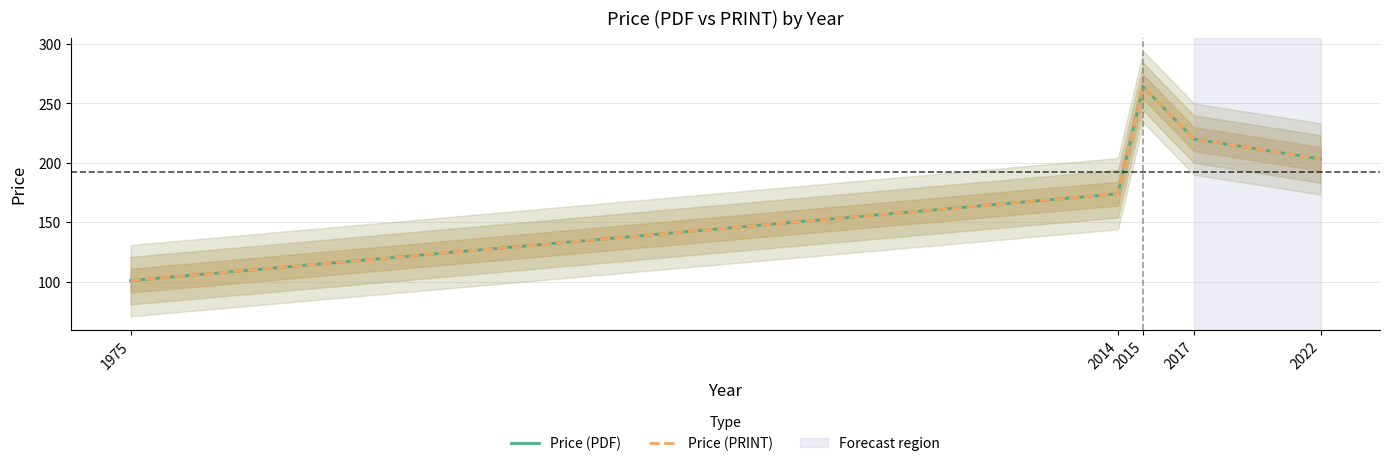

True or false: Price (PDF) and Price (PRINT) cross at least once.

False